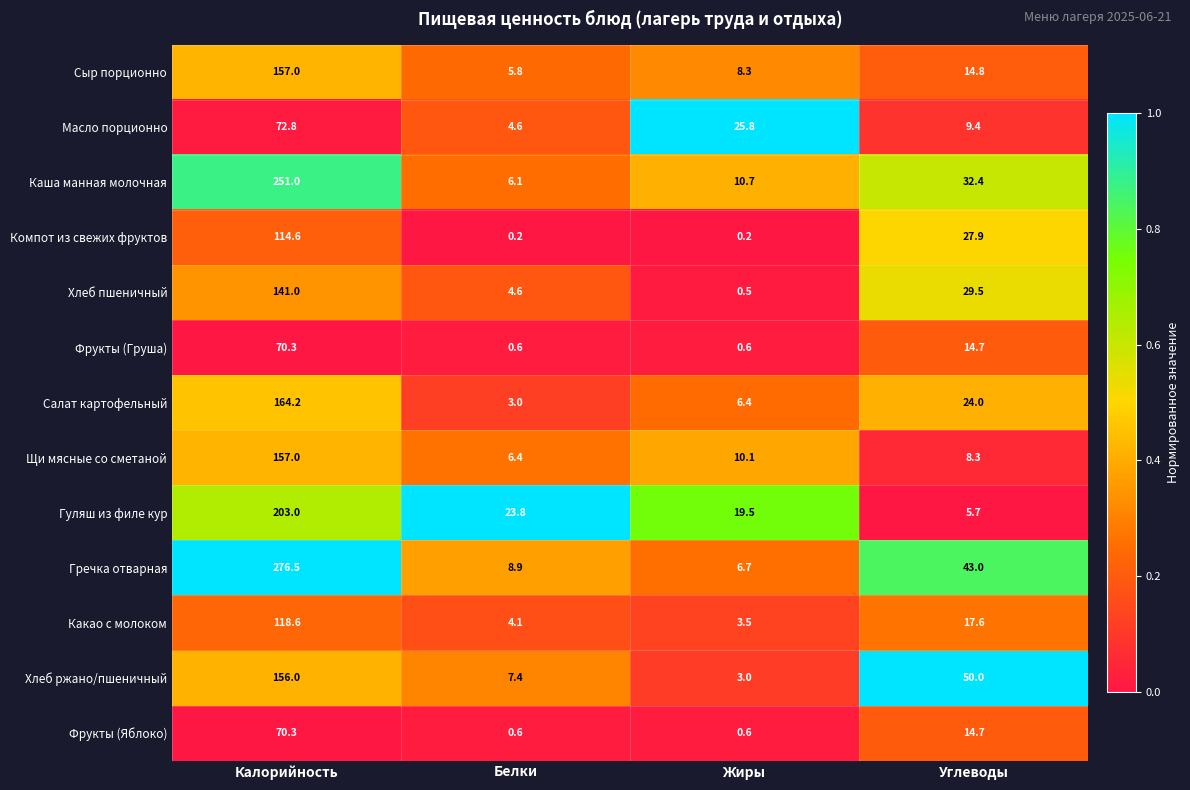

Which series has the largest total across all categories?

Гречка отварная